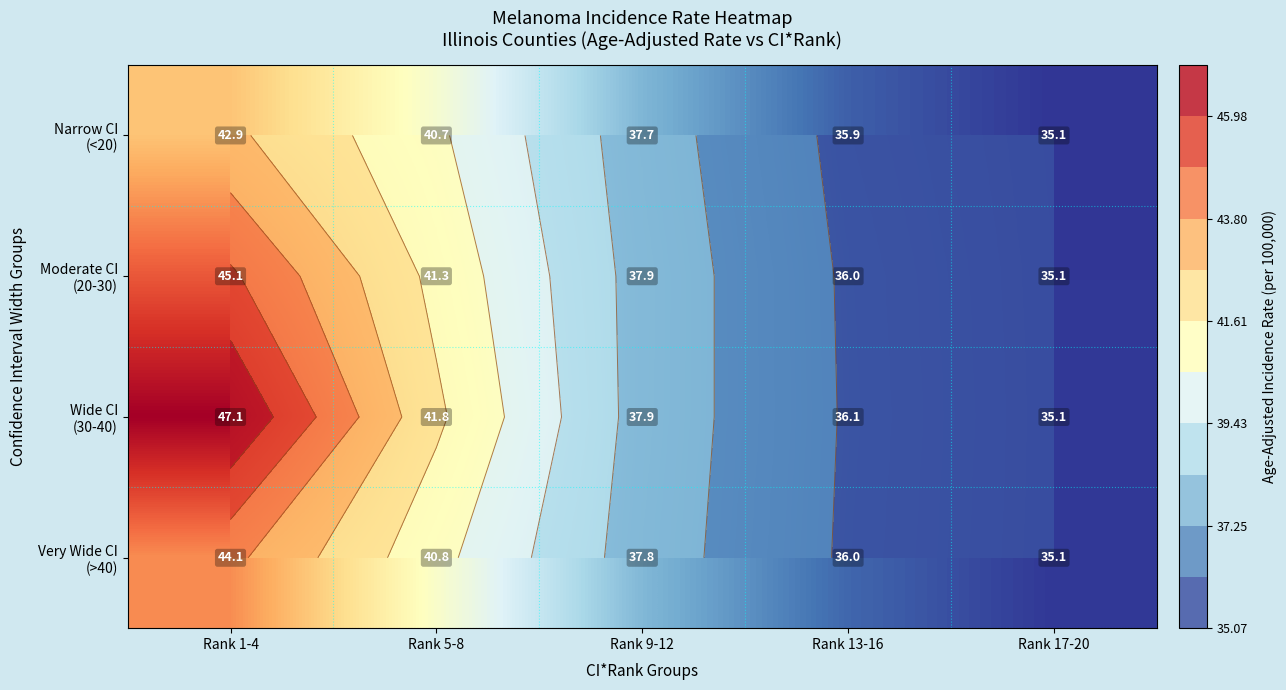

What is the sum of all Moderate CI (20-30) values?

195.4